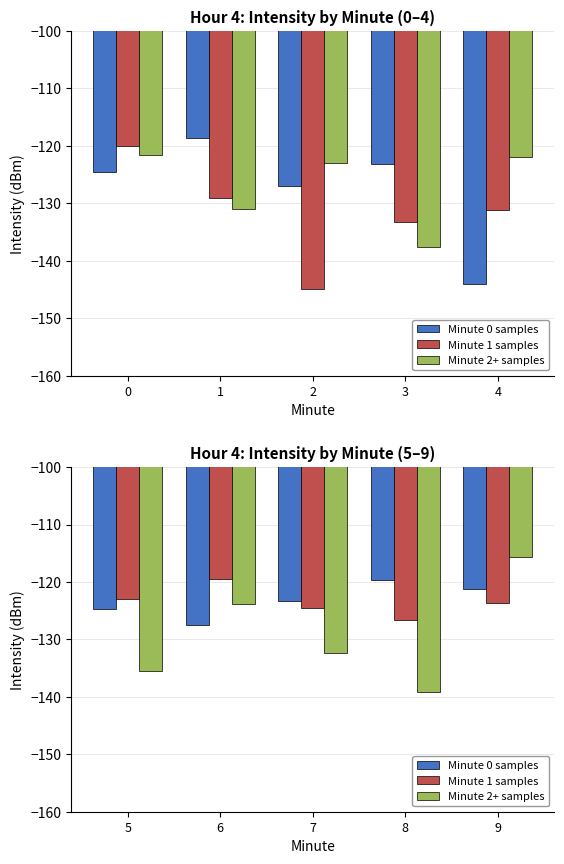

At how many categories does at least one series exceed -118?

1